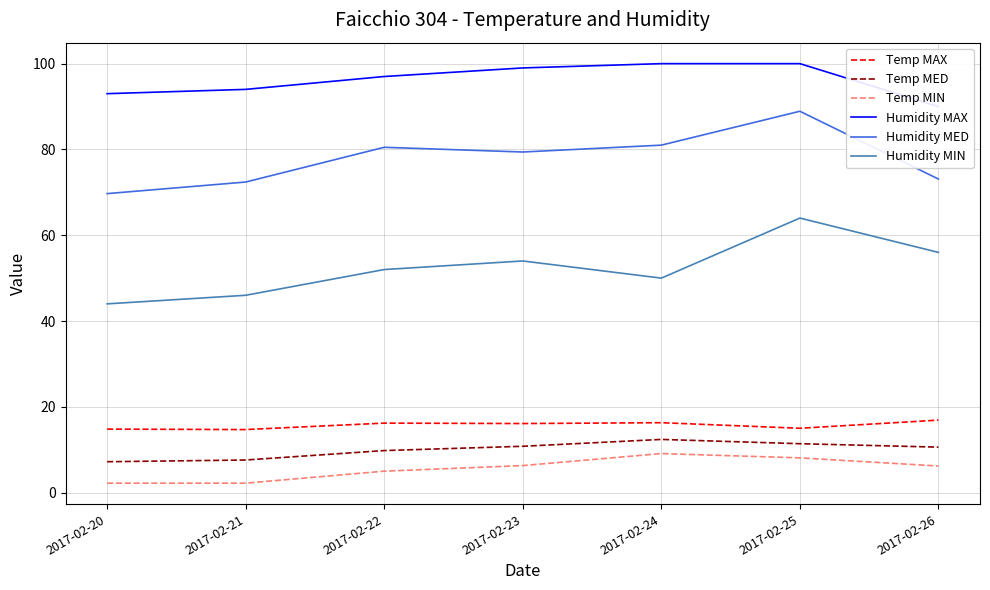

Which category has the lowest value in the Humidity MAX series?

2017-02-26